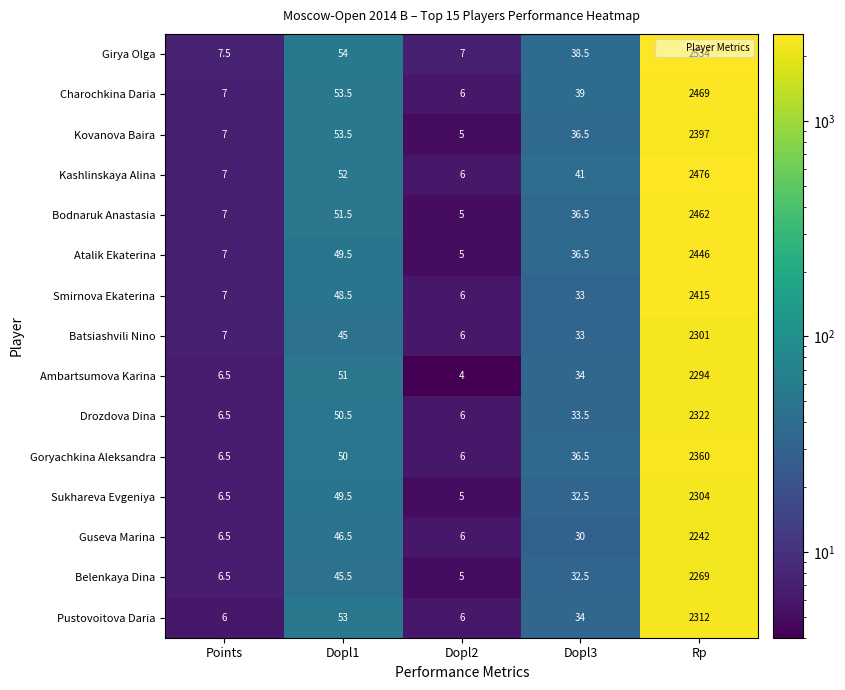

What is the sum of all Bodnaruk Anastasia values?

2562.0